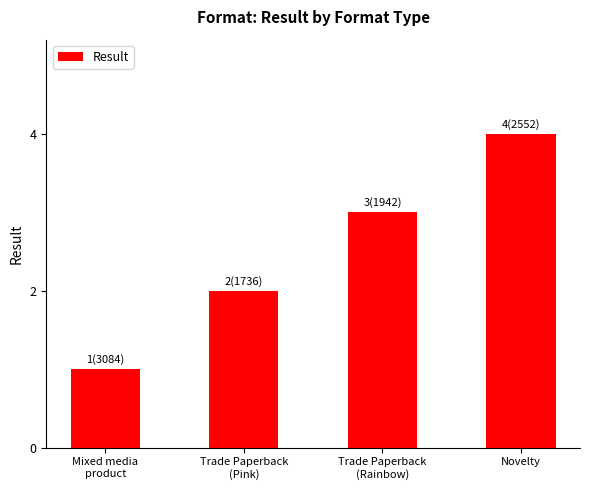

What is the label of the 3rd bar from the left?

Trade Paperback
(Rainbow)